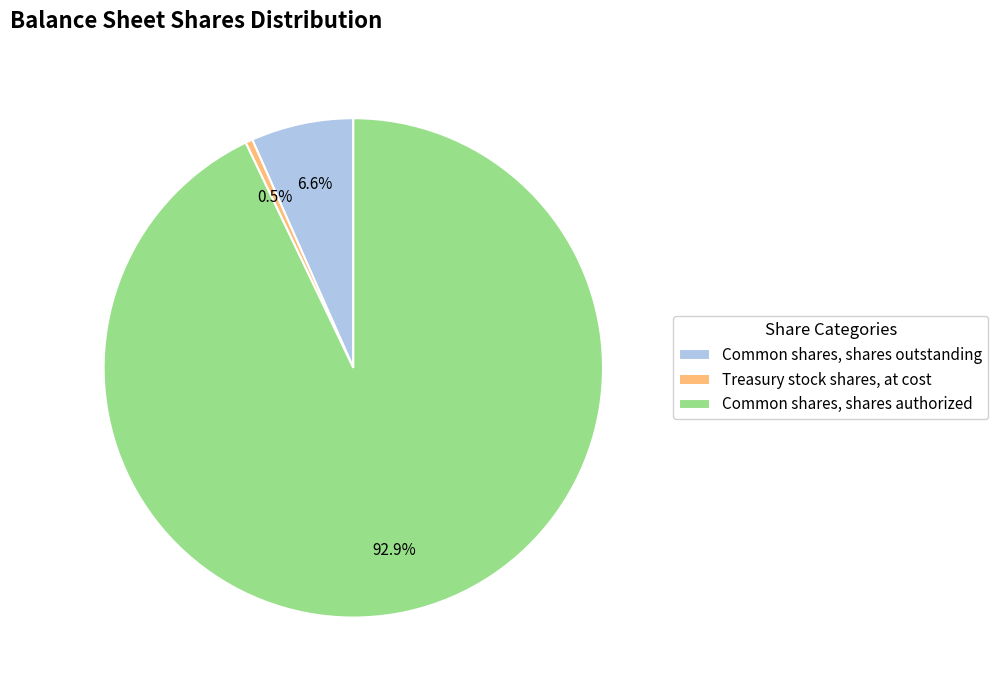

Approximately how many times larger is the value at Common shares, shares outstanding compared to Treasury stock shares, at cost?

14.3